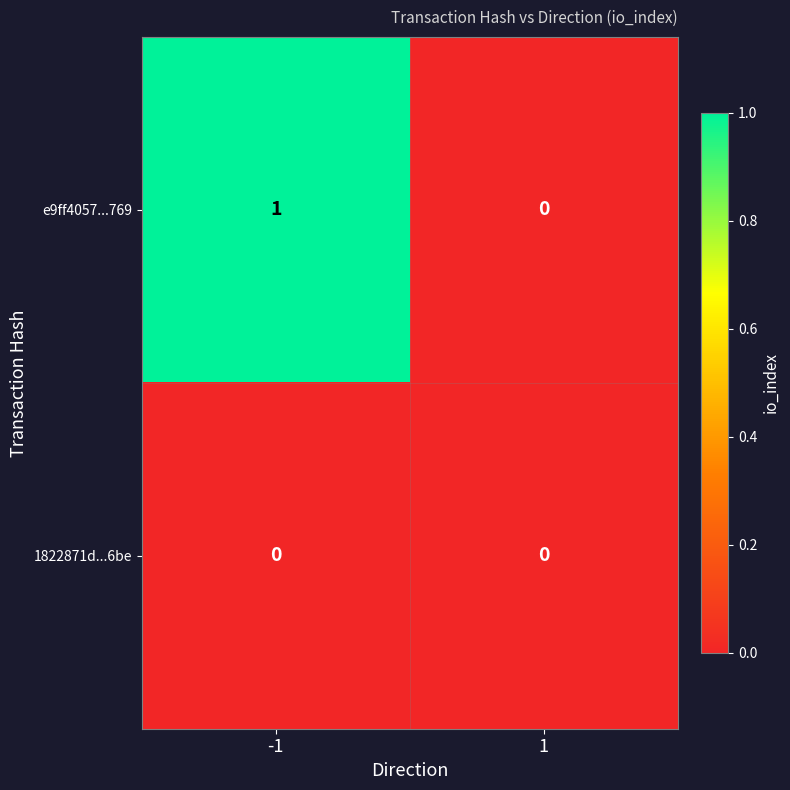

Rank the series by their average value, from lowest to highest.

1822871d...6be, e9ff4057...769